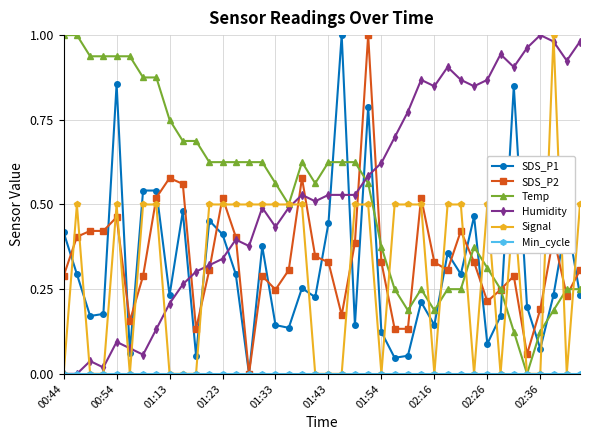

Is this an area chart (filled region under the line)?

No